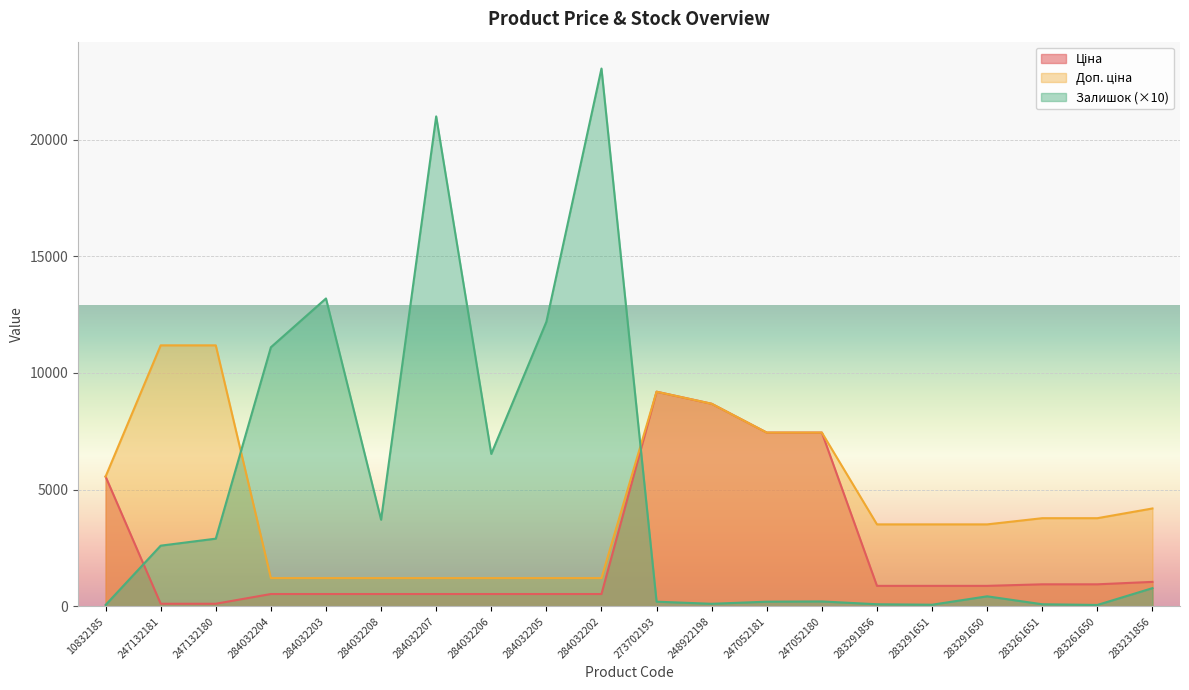

What are all the series names shown in the legend?

Ціна, Доп. ціна, Залишок